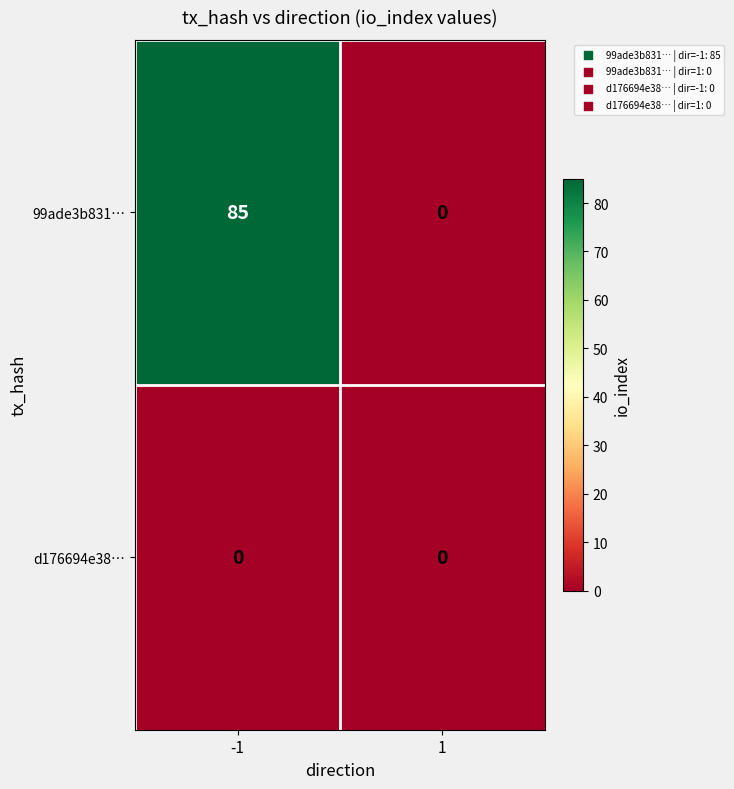

Which label corresponds to the largest value in the chart?

-1